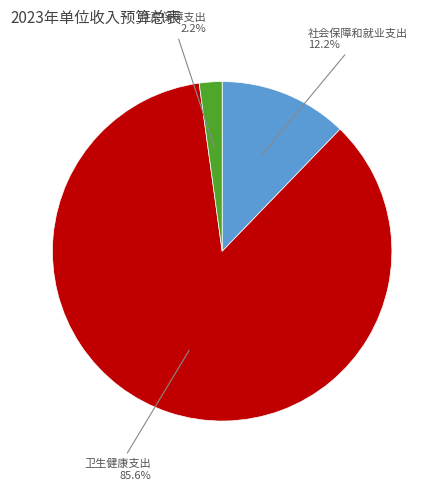

Is there any slice that represents more than half of the pie?

Yes